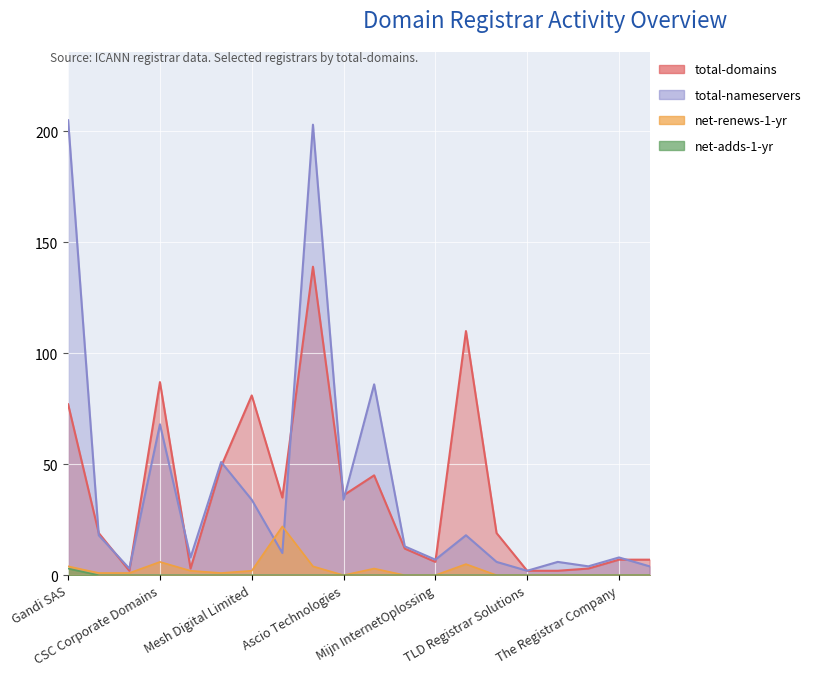

Count the net-adds-1-yr values in the range 0 to 1.

19